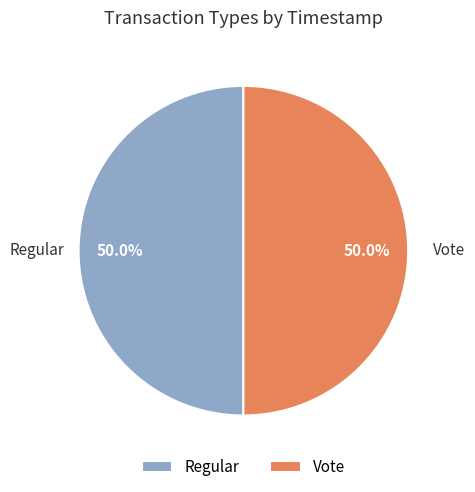

To the nearest percent, what is the average slice percentage?

50%